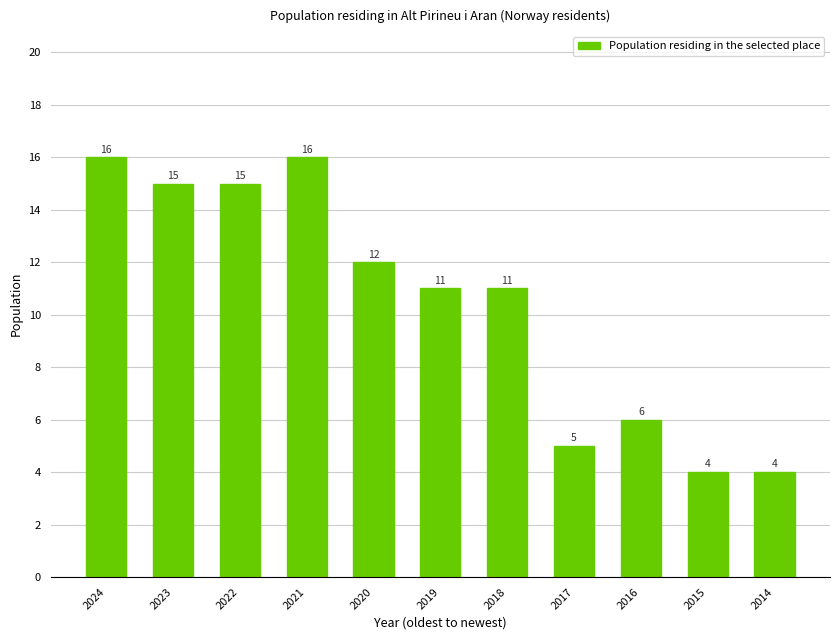

What is the minimum value shown in the chart?

4